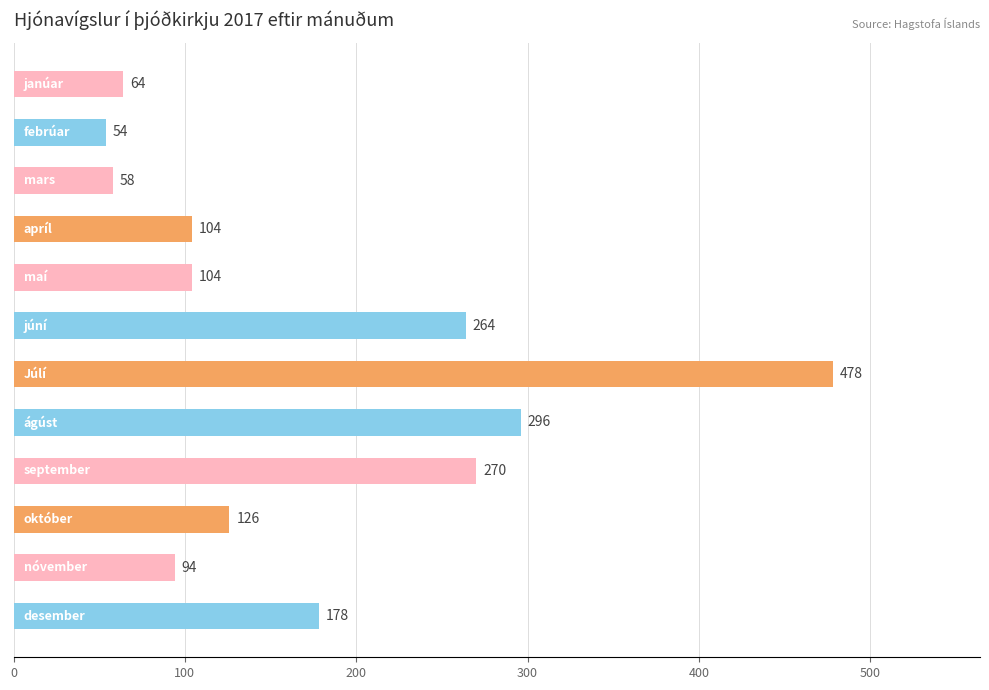

What is the maximum value shown in the chart?

478